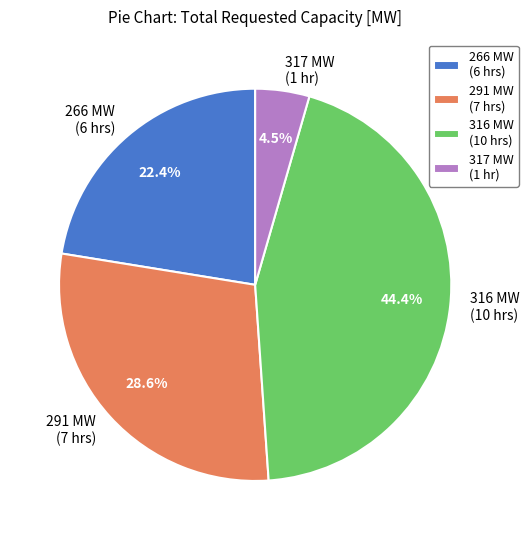

Does 291 MW (7 hrs) account for over 50% of the chart?

No